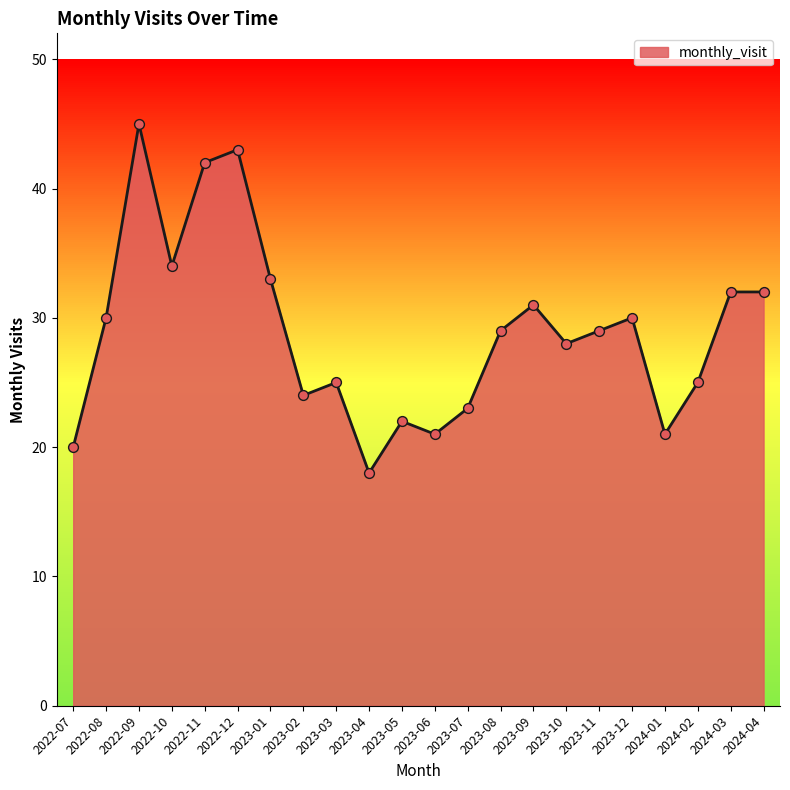

Approximately how many times larger is the value at 2022-11 compared to 2023-05?

1.9